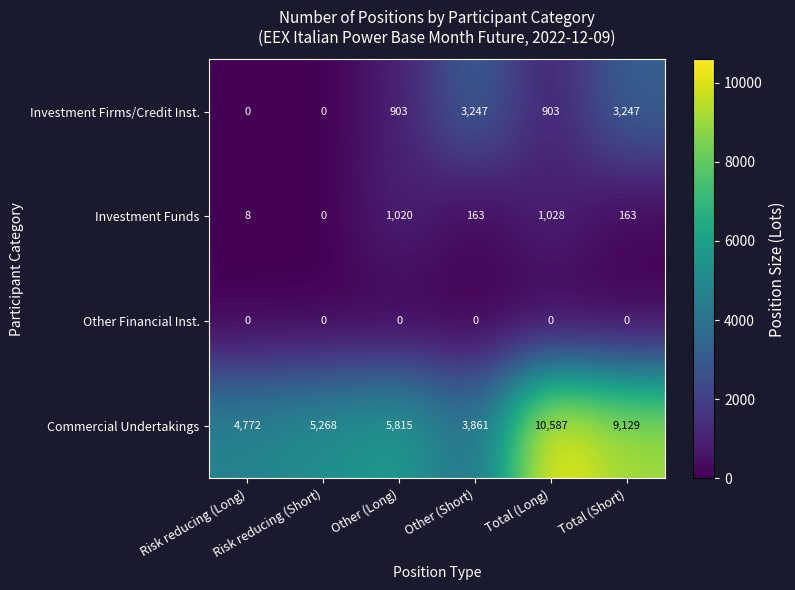

Which series has the largest total across all categories?

Commercial Undertakings